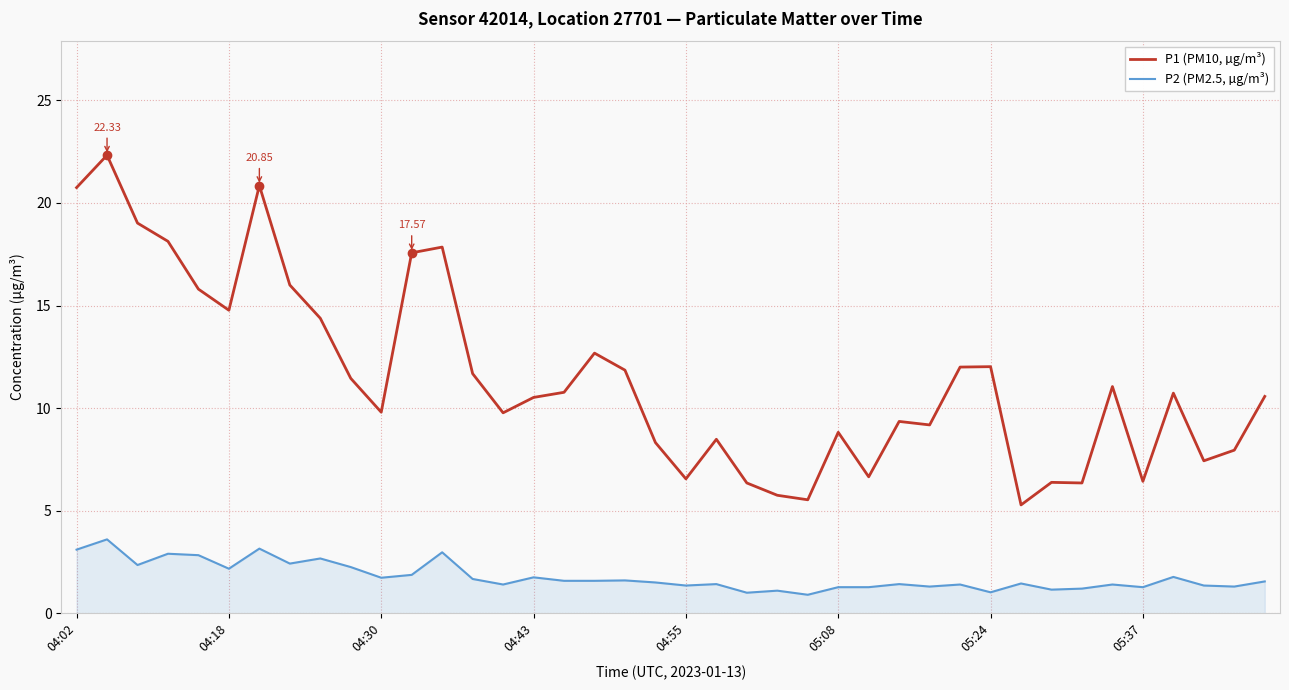

True or false: P1 (PM10, µg/m³) and P2 (PM2.5, µg/m³) intersect in this chart.

False